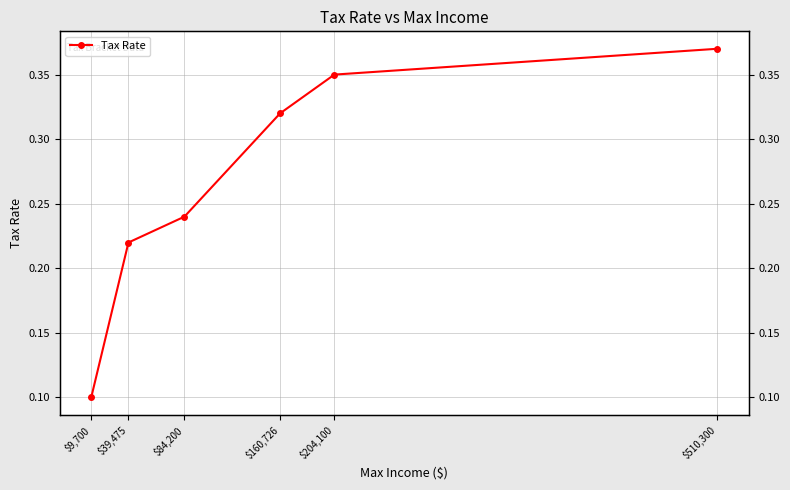

What is the difference between the second highest and second lowest values?

0.1